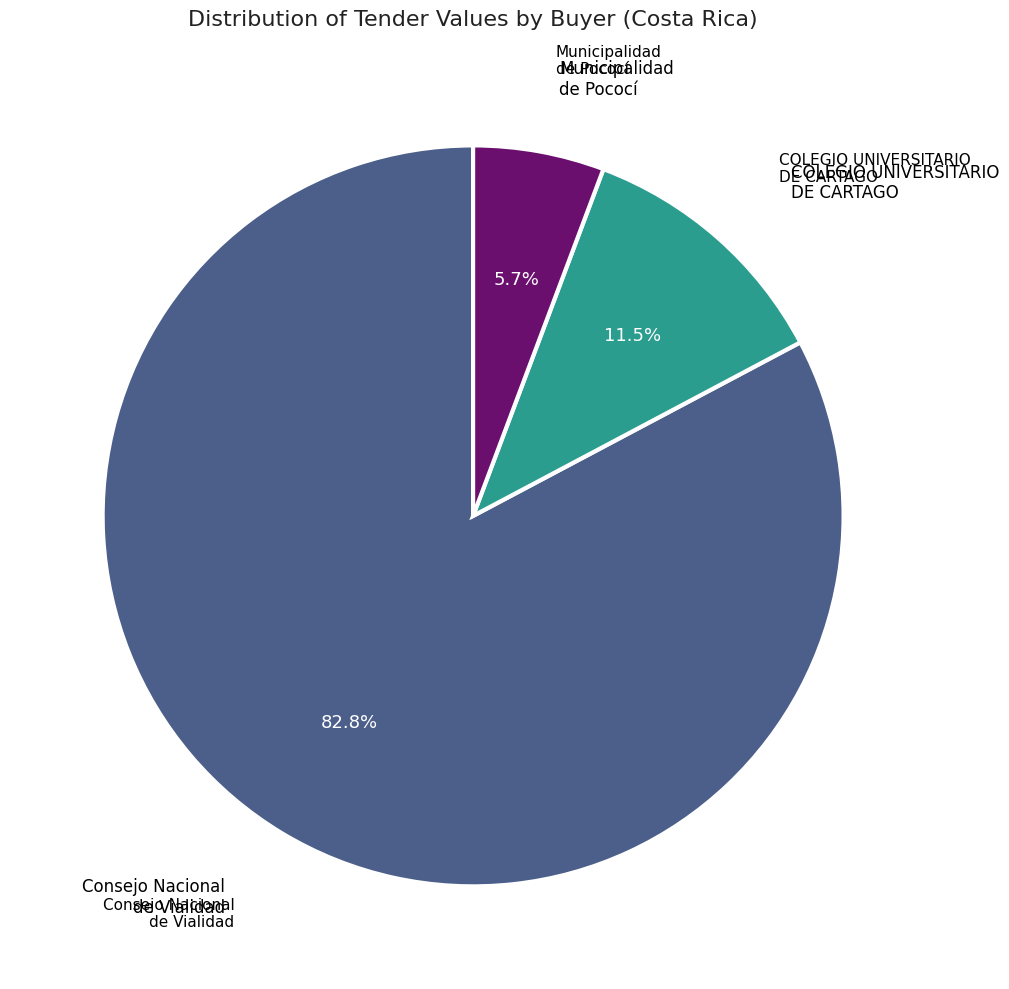

How much of the chart is everything except Consejo Nacional de Vialidad?

17.2%